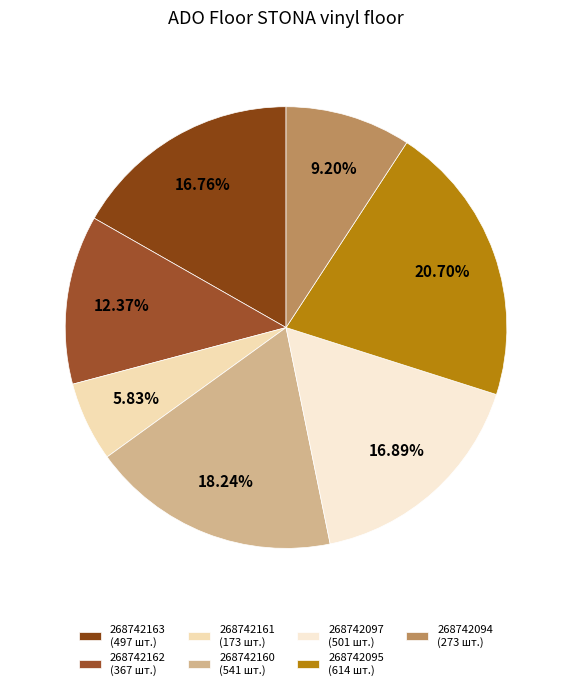

Does any single category account for the majority?

No